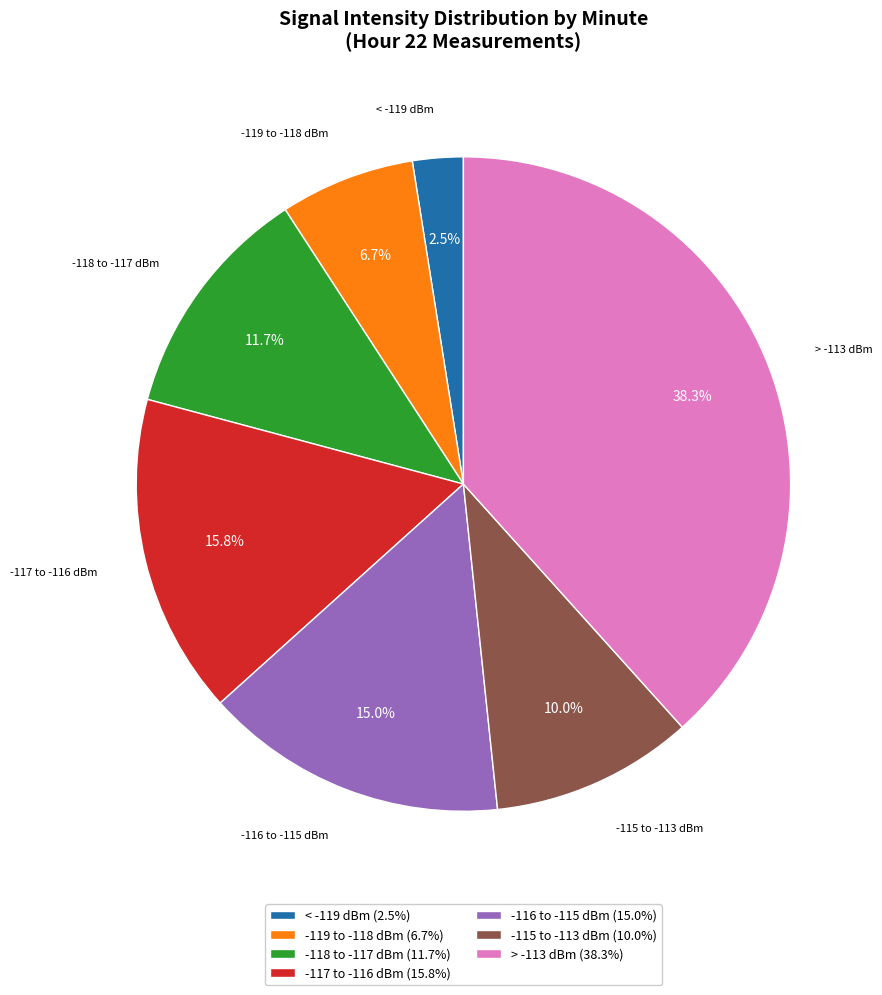

Is there a majority slice in this chart?

No